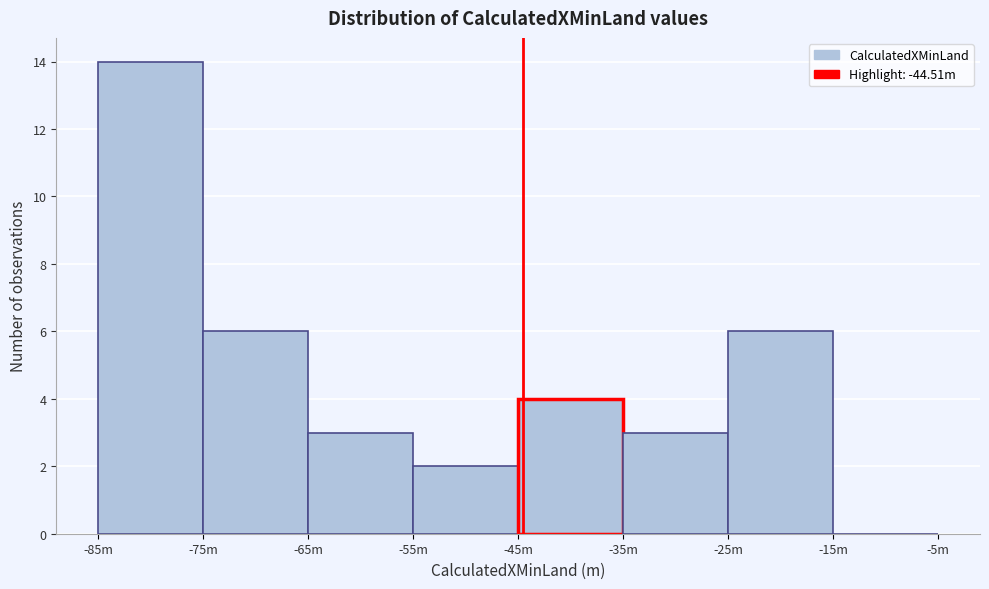

Reading left to right, transcribe all the data shown in this chart.

-85m=14	-75m=6	-65m=3	-55m=2	-45m=4	-35m=3	-25m=6	-15m=0